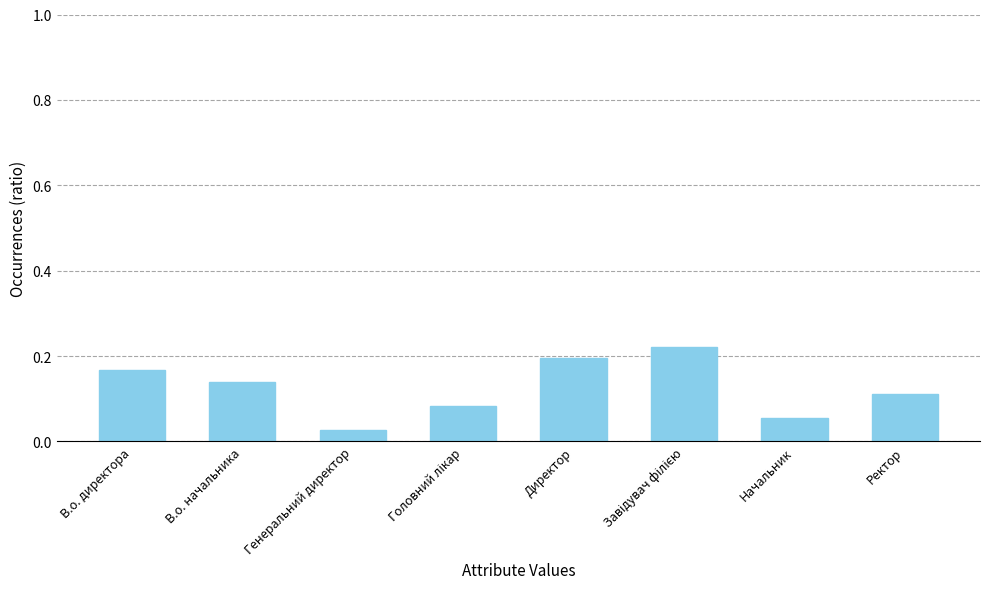

Are the bars grouped side by side (vs. stacked)?

No